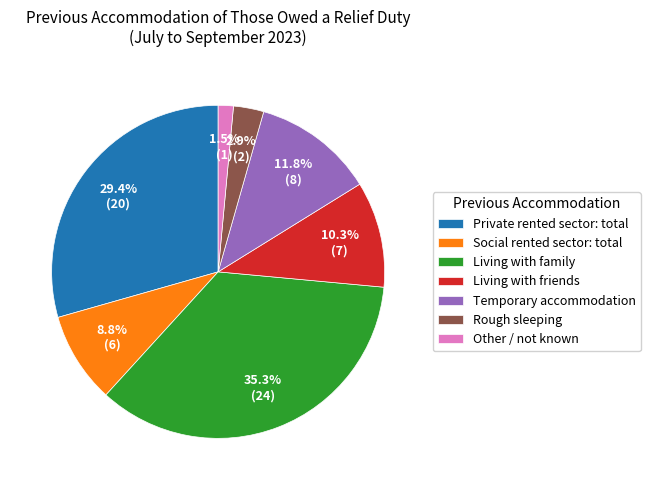

How many slices are in this pie chart?

7